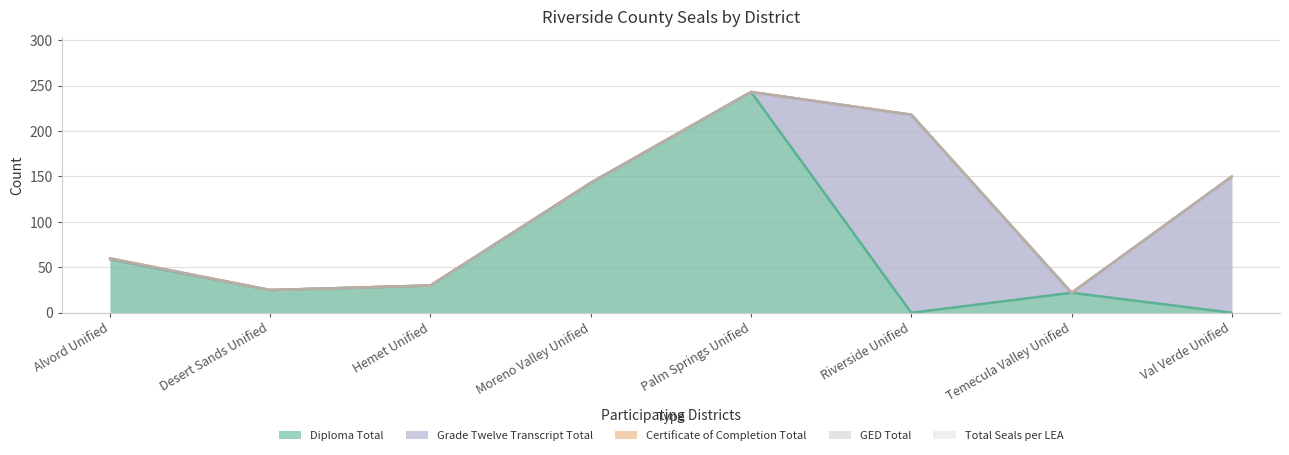

What is the spread (max minus min) of values at Hemet Unified?

30